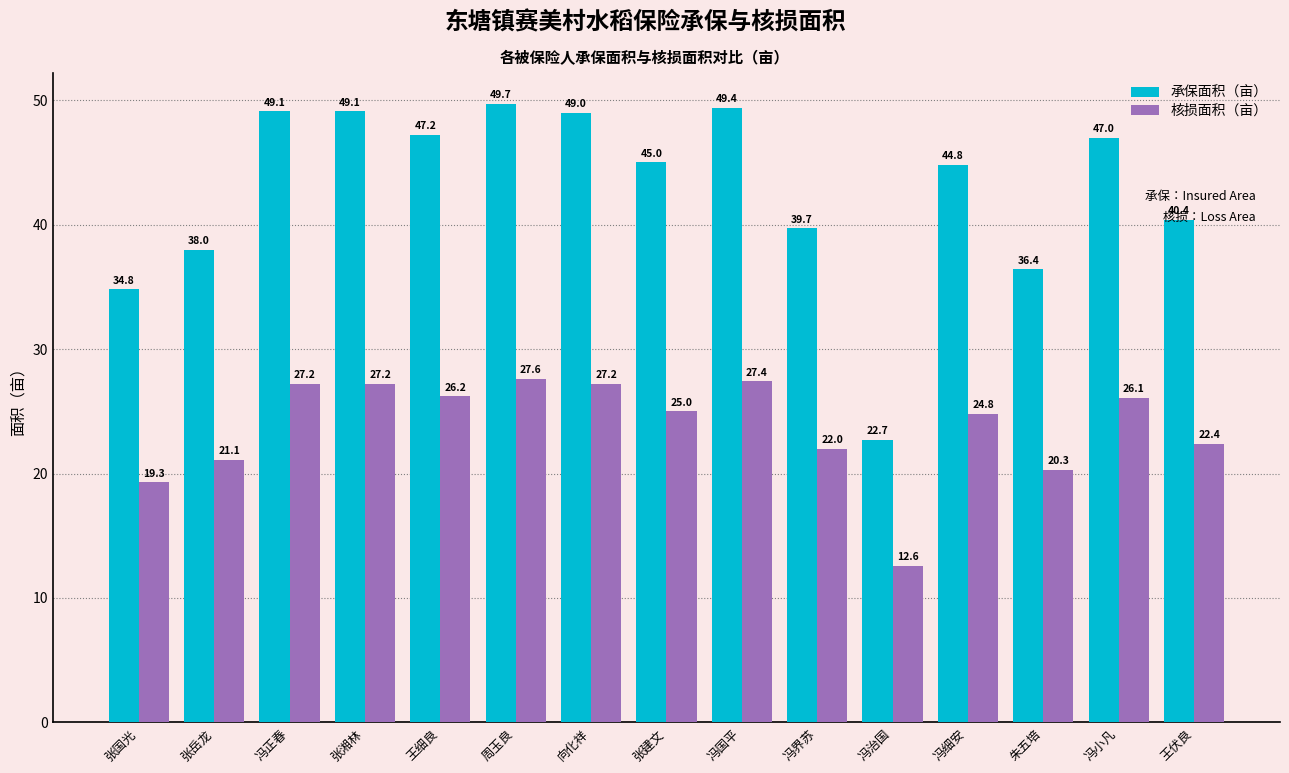

How many bars are there in total?

30